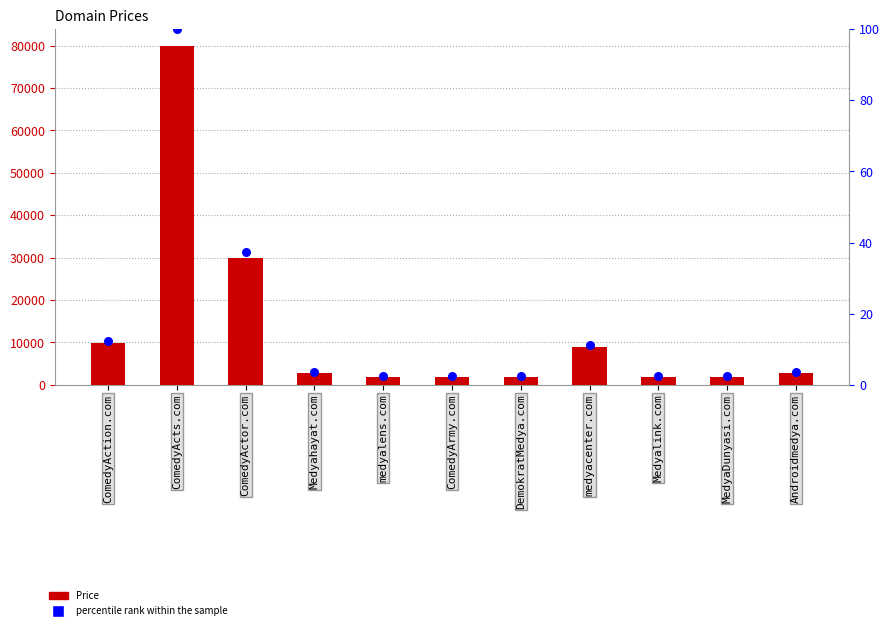

What is the total value across all series at Medyalink.com?

1890.4